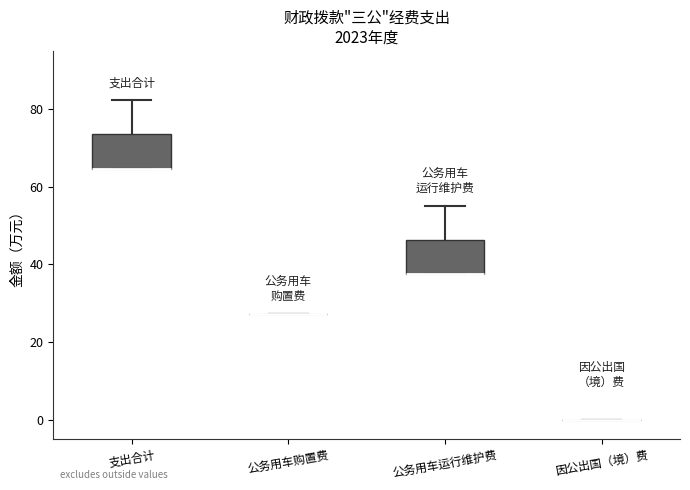

Reading left to right, read every box against the y-axis: the position of its median line, the range the box covers, and the ends of its whiskers. The values are not printed on the chart, so give them approximately, as read against the axis.

支出合计: median 64 (drawn on the box's lower edge), box 64 to 74, whiskers 64 to 82
公务用车购置费: box collapsed to a line at 28, whiskers 28 to 28
公务用车运行维护费: median 38 (drawn on the box's lower edge), box 38 to 46, whiskers 38 to 56
因公出国（境）费: box collapsed to a line at 0, whiskers 0 to 0